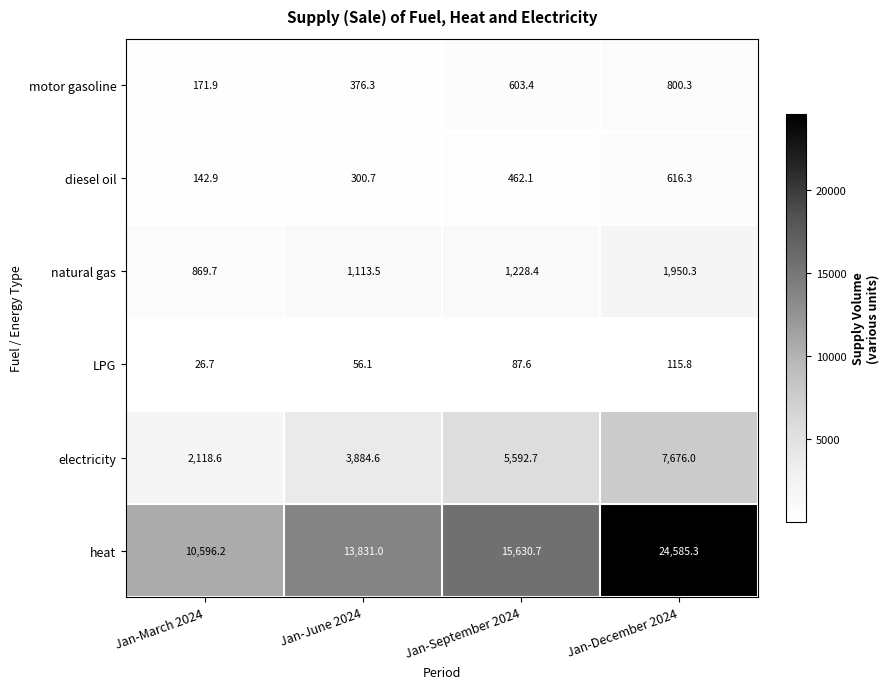

Reading left to right, extract all data points from this chart.

motor gasoline: 171.9	376.3	603.4	800.3
diesel oil: 142.9	300.7	462.1	616.3
natural gas: 869.7	1113.5	1228.4	1950.3
LPG: 26.7	56.1	87.6	115.8
electricity: 2118.6	3884.6	5592.7	7676.0
heat: 10596.2	13831.0	15630.7	24585.3